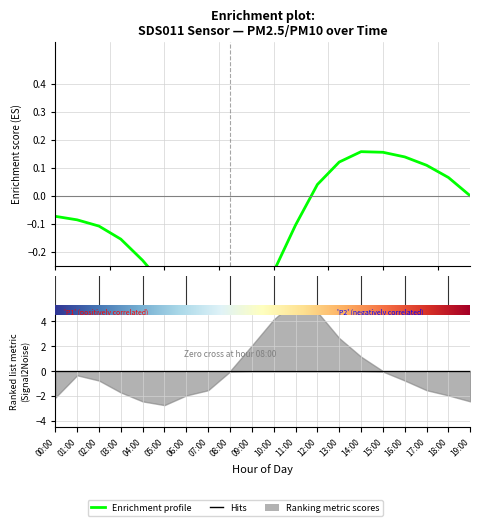

Which has a higher value, 0.0 or 18?

18